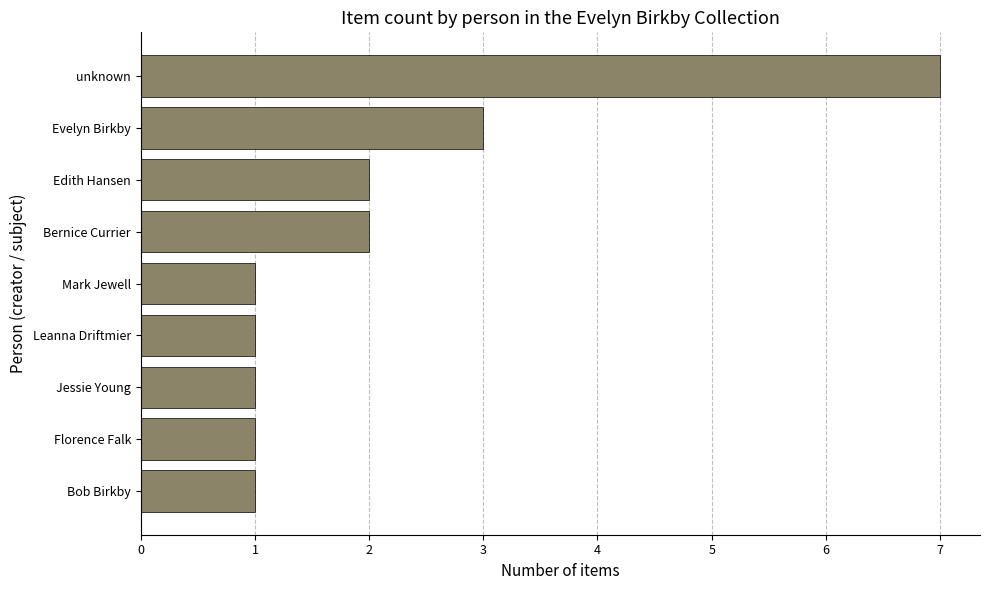

Does the chart contain any negative values?

No